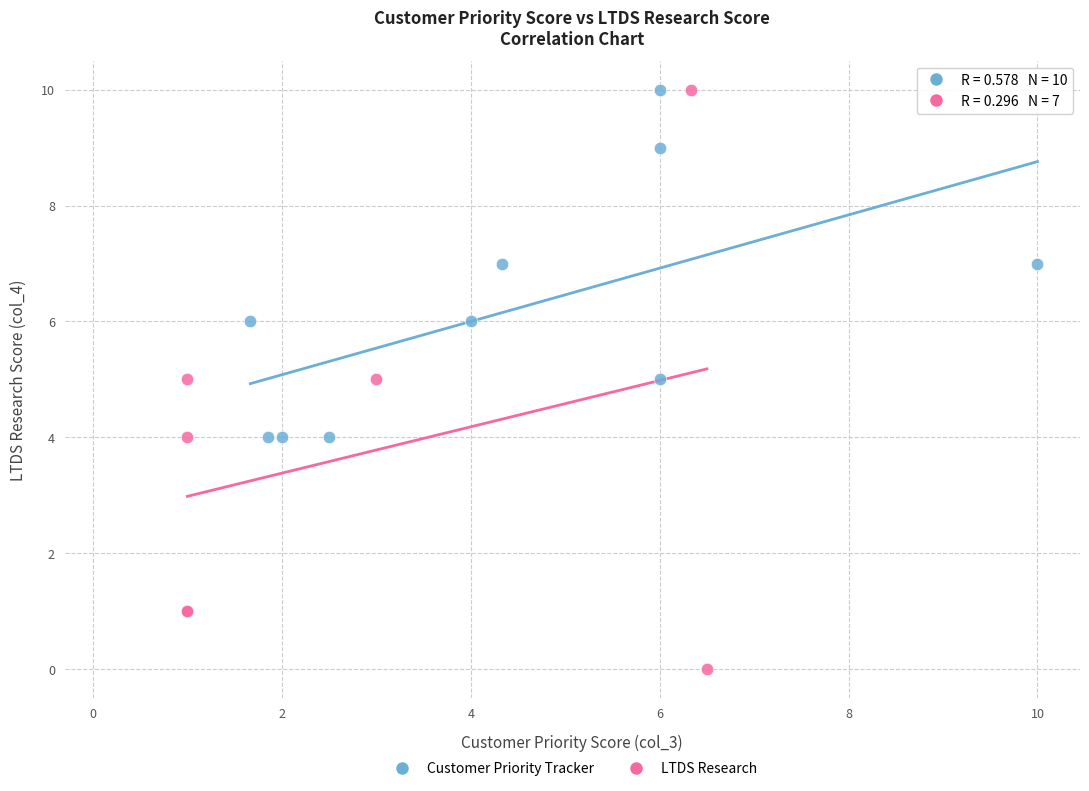

Which series reaches the minimum Y coordinate?

LTDS Research